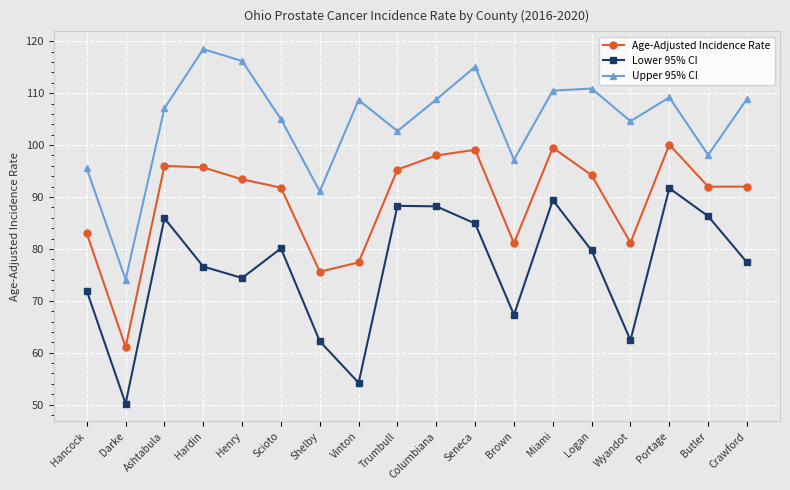

True or false: Lower 95% CI and Upper 95% CI cross at least once.

False